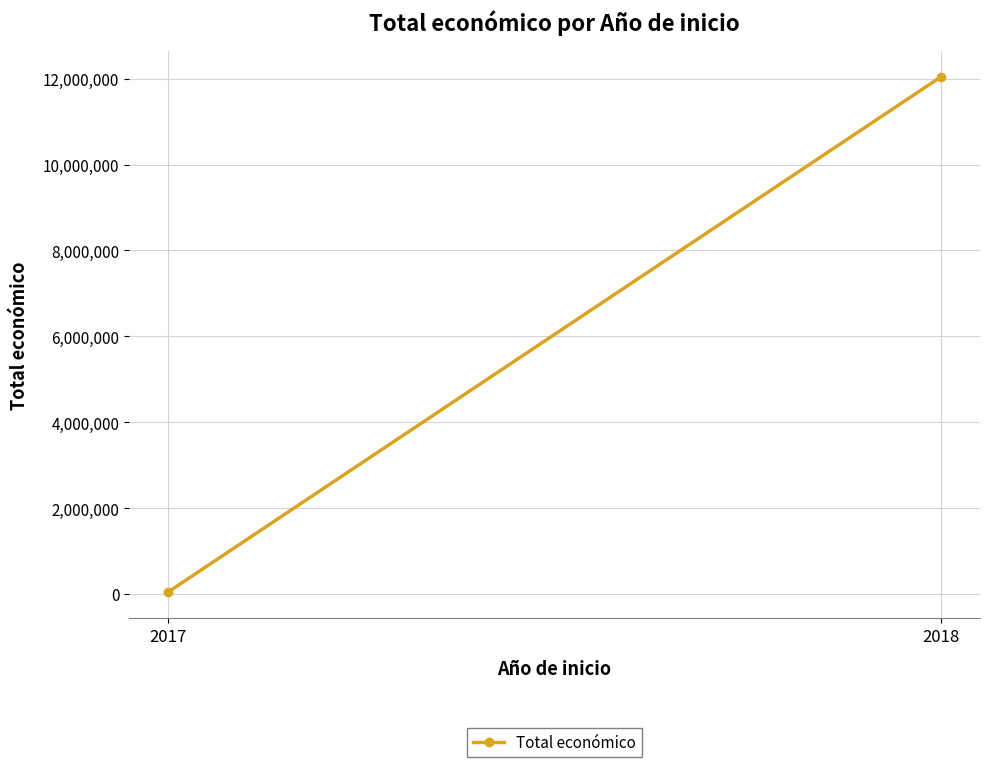

Read the value at 2017, to the nearest 100.

40800